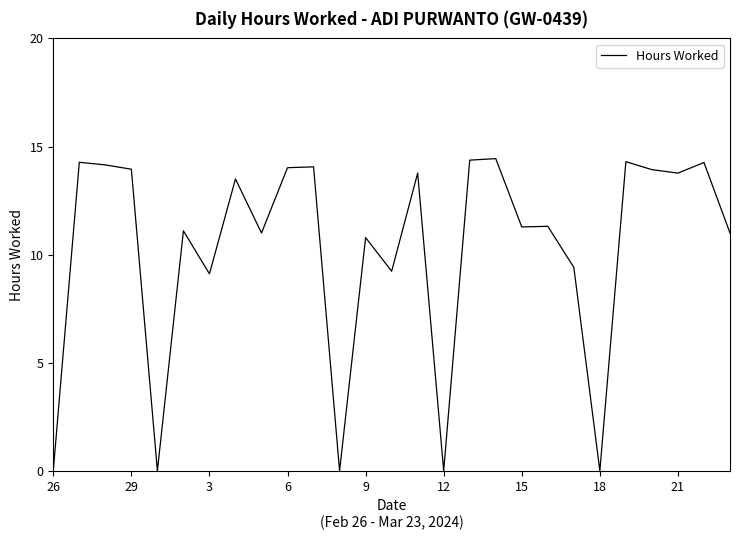

What is the greatest value displayed?

14.4